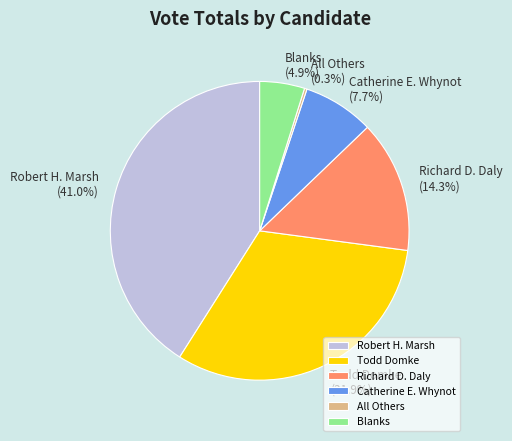

Approximately how many times larger is the value at Robert H. Marsh compared to Catherine E. Whynot?

5.3